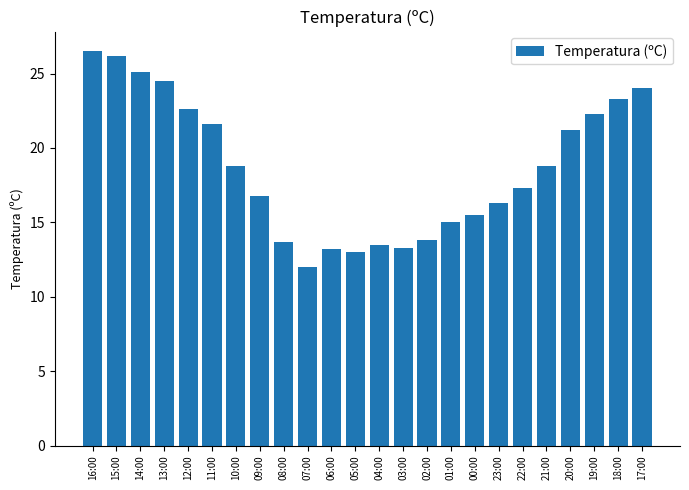

The value at 20:00 is 30.6. True or false?

False